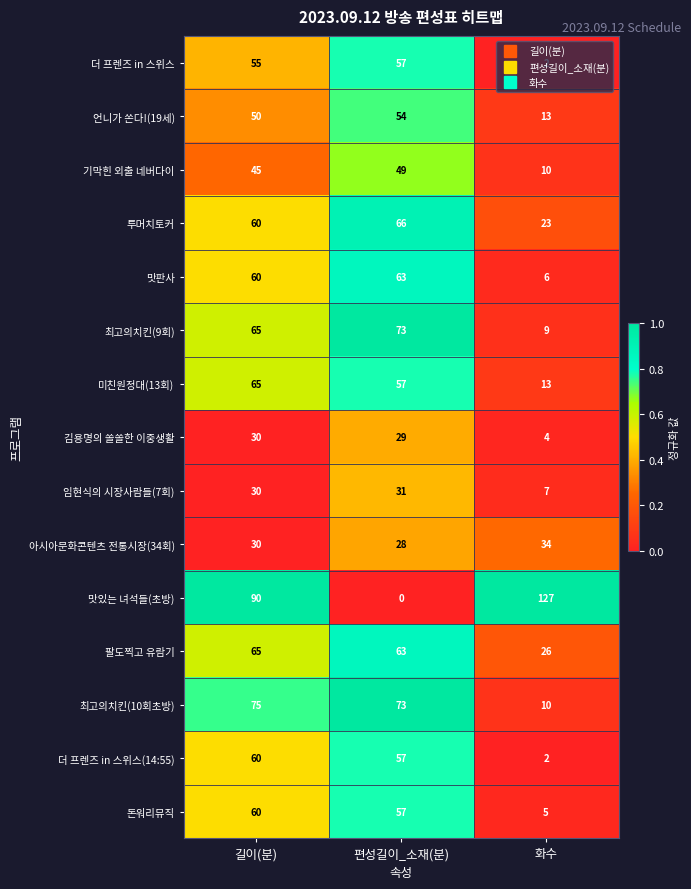

List the labels in order of 아시아문화콘텐츠 전통시장(34회) value, largest first.

화수, 길이(분), 편성길이_소재(분)